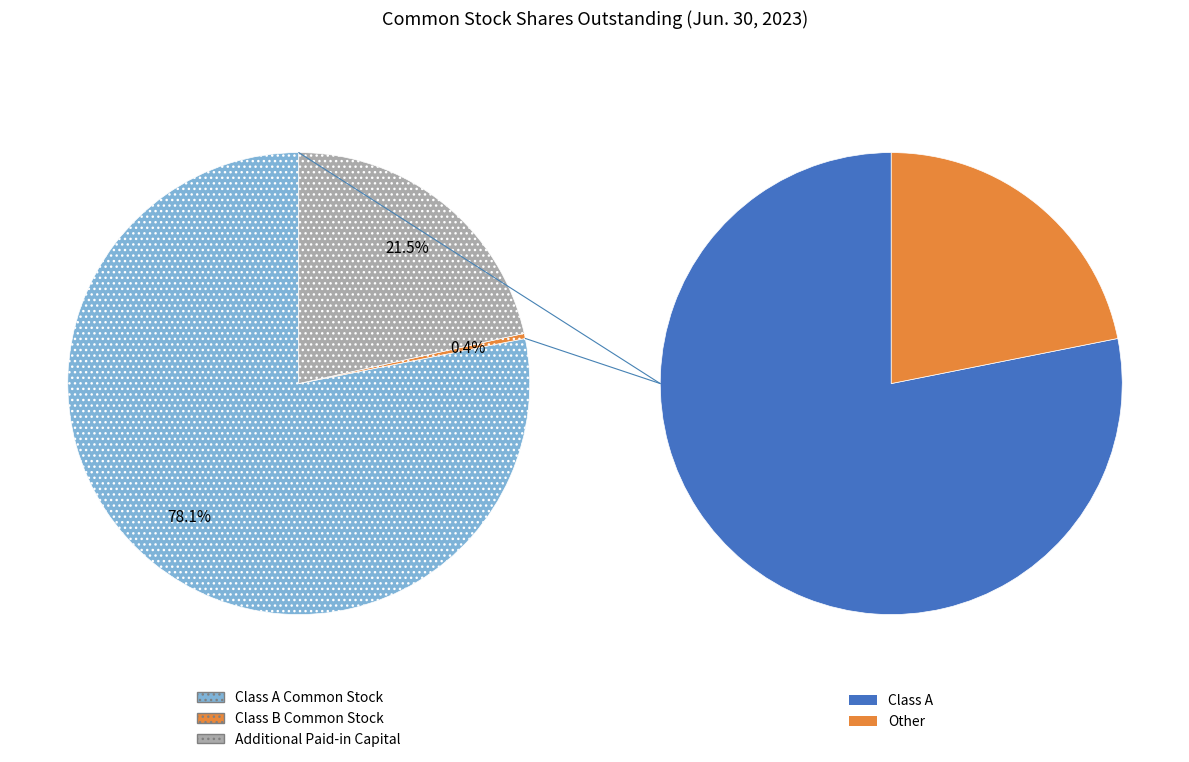

Rank the categories by value from highest to lowest.

Class A Common Stock [Member], Additional Paid-in Capital [Member], Class B Common Stock [Member]